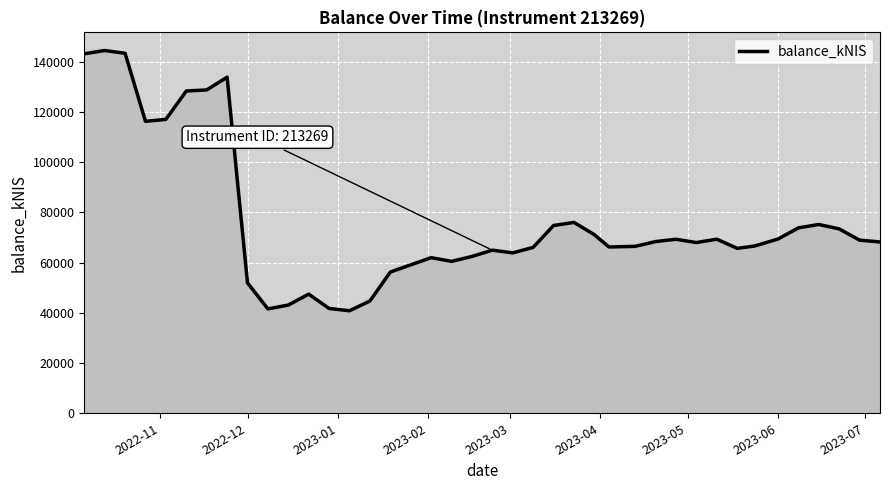

What is the greatest value displayed?

144433.3